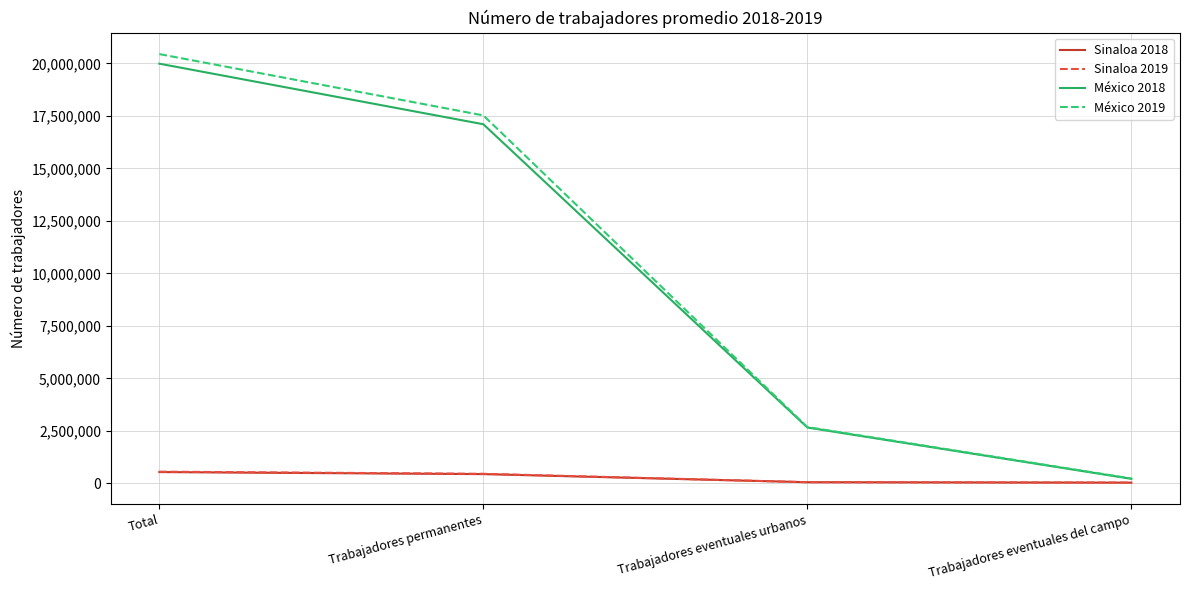

List the labels in order of México 2019 value, largest first.

Total, Trabajadores permanentes, Trabajadores eventuales urbanos, Trabajadores eventuales del campo